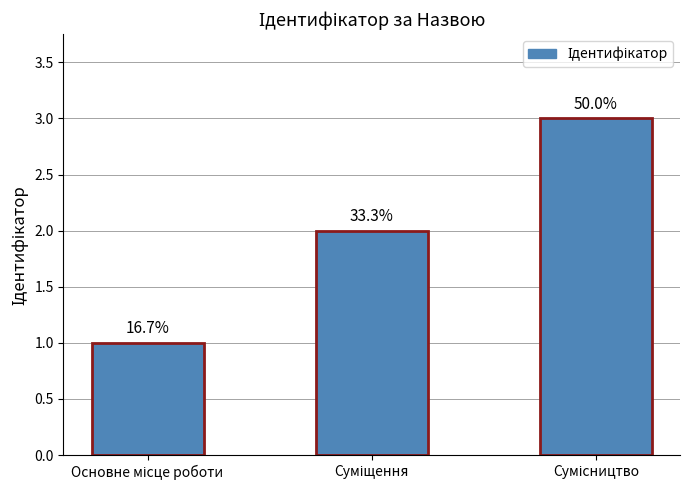

Reading right to left, transcribe all the data shown in this chart.

3	2	1